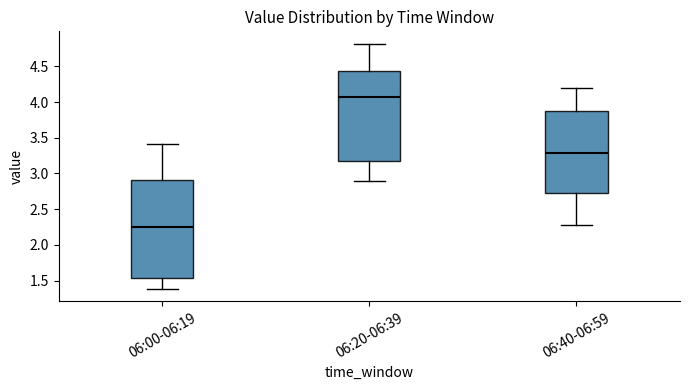

Which box is the tallest, from its lower edge to its upper edge?

06:00-06:19